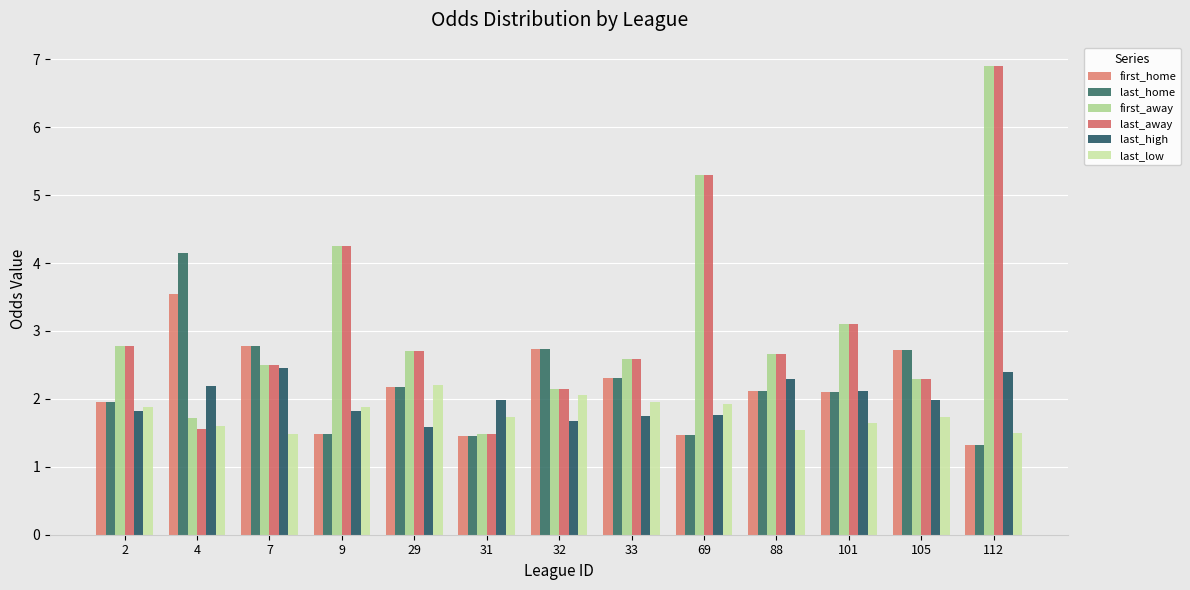

Count the number of categories in the chart.

13